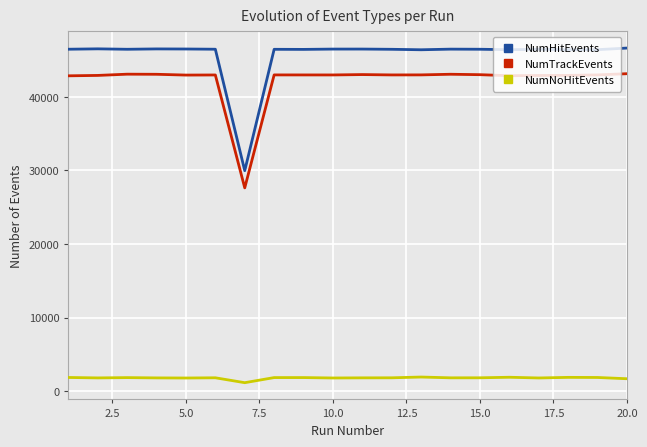

True or false: NumTrackEvents and NumNoHitEvents cross at least once.

False